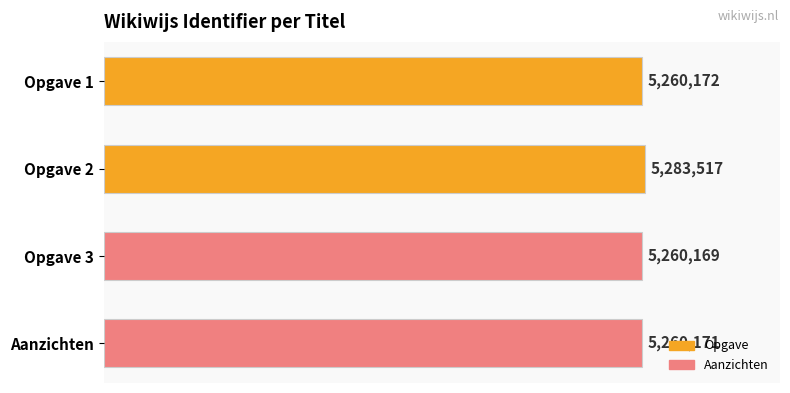

What is the smallest value displayed?

5260169